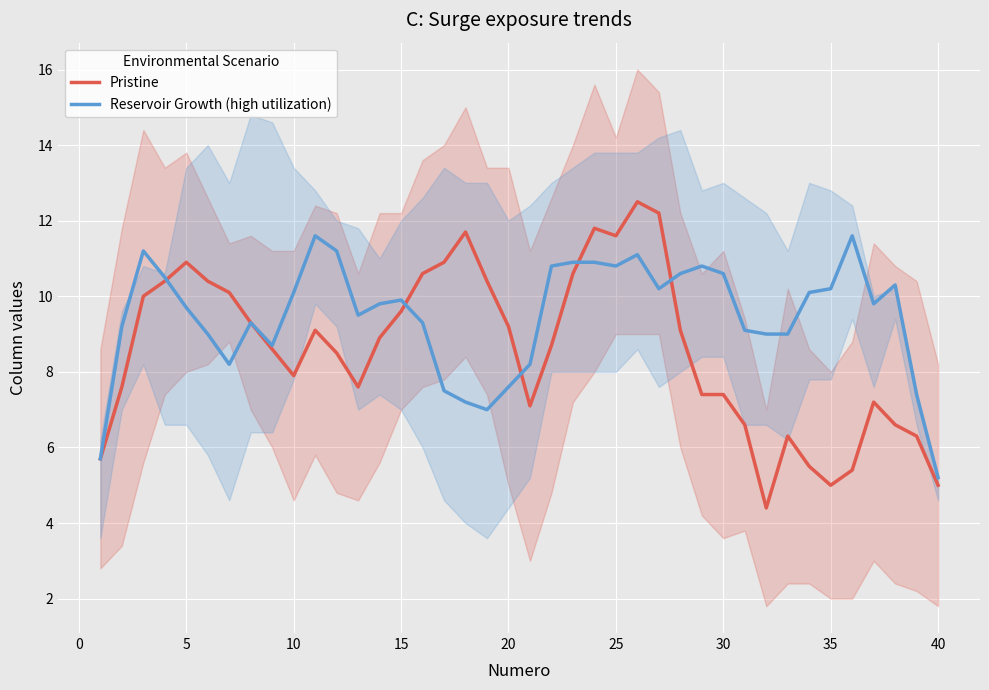

The Reservoir Growth (high utilization) series shows 2.4 at 40. True or false?

False